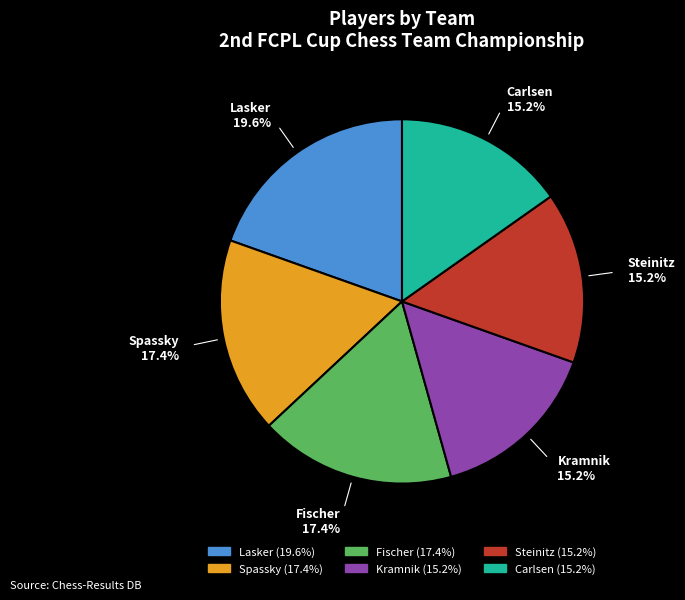

How much of the chart is everything except Fischer?

82.6%